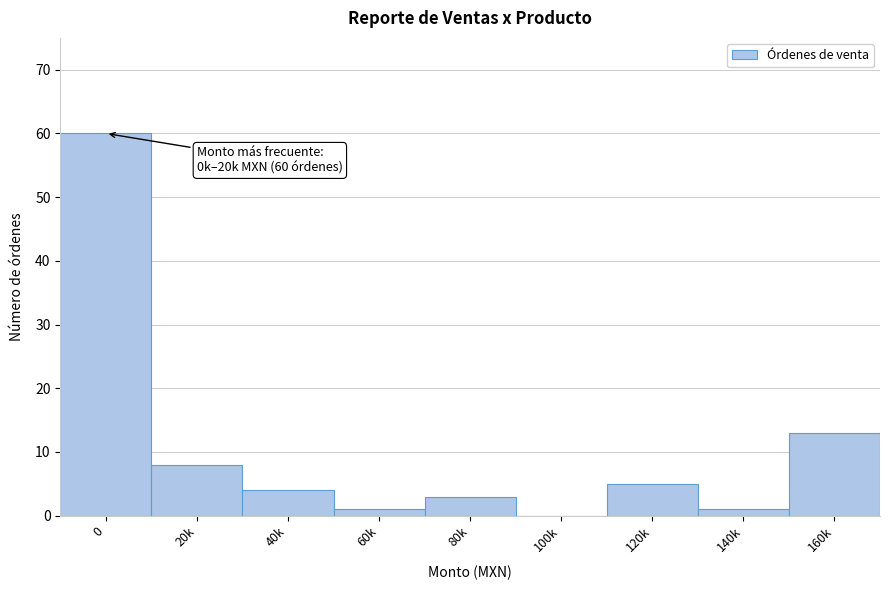

Reading left to right, extract all data points from this chart.

0=60	20k=8	40k=4	60k=1	80k=3	100k=0	120k=5	140k=1	160k=13